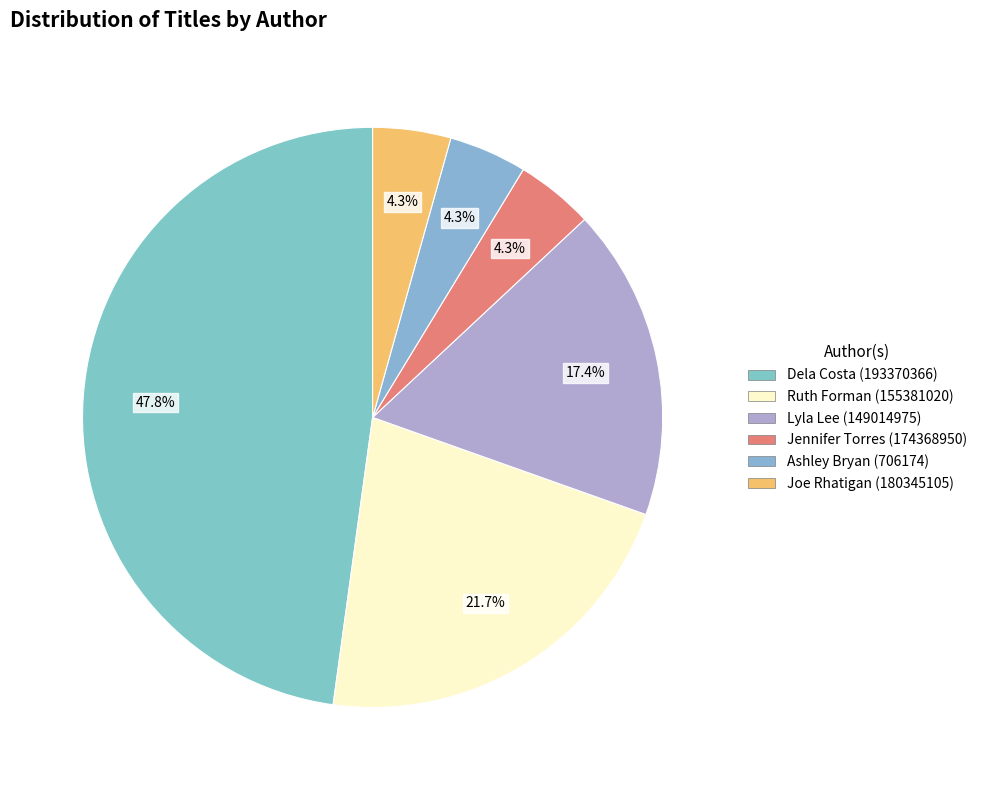

The Joe Rhatigan (180345105) slice represents 4% of the pie. True or false?

True